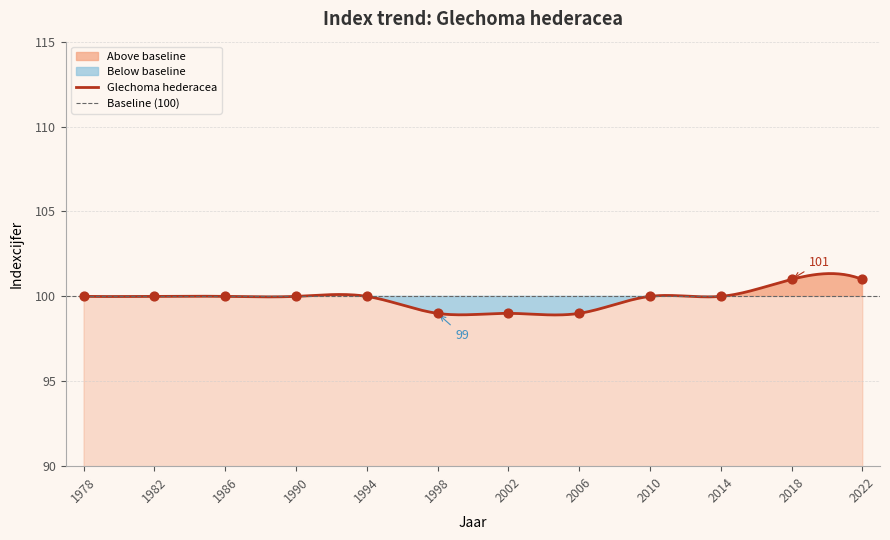

Approximately how many times larger is the value at 2006 compared to 2002?

1.0